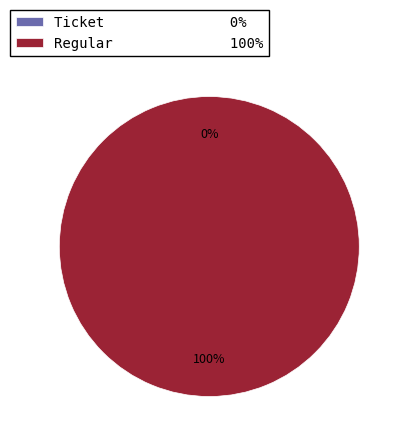

How many slices are in this pie chart?

2